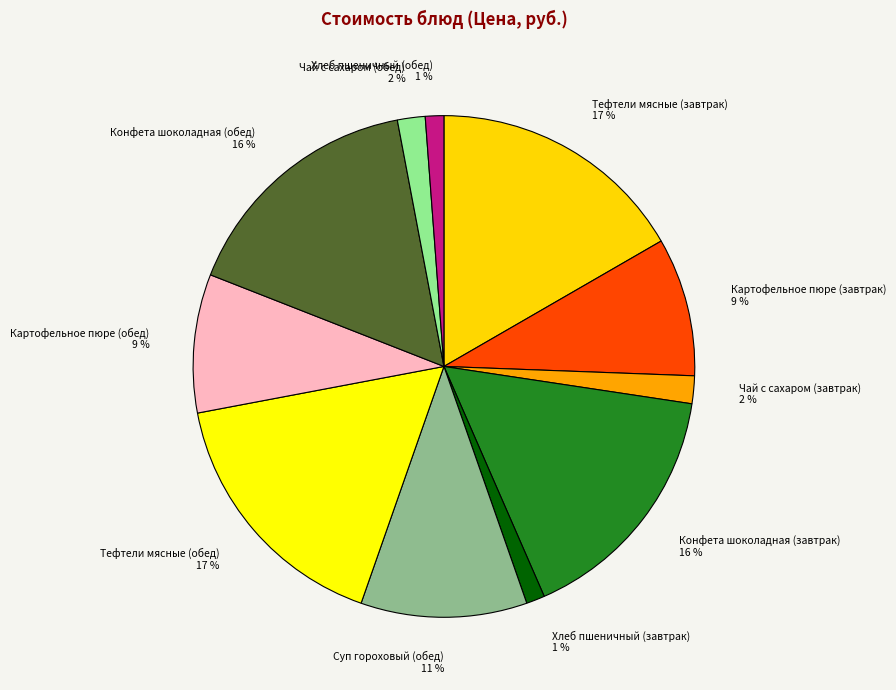

Combined, do Конфета шоколадная (обед) and Тефтели мясные (обед) account for over 50%?

No